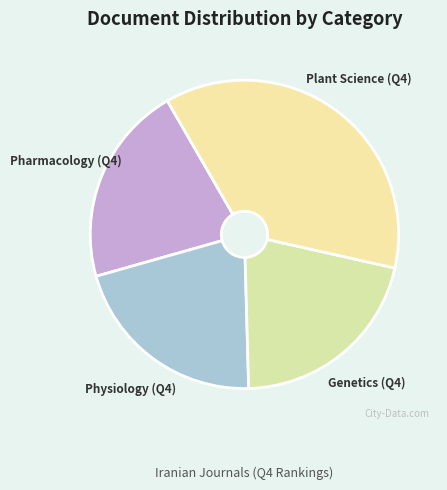

Approximately how many times larger is the value at Genetics (Q4) compared to Plant Science (Q4)?

0.6